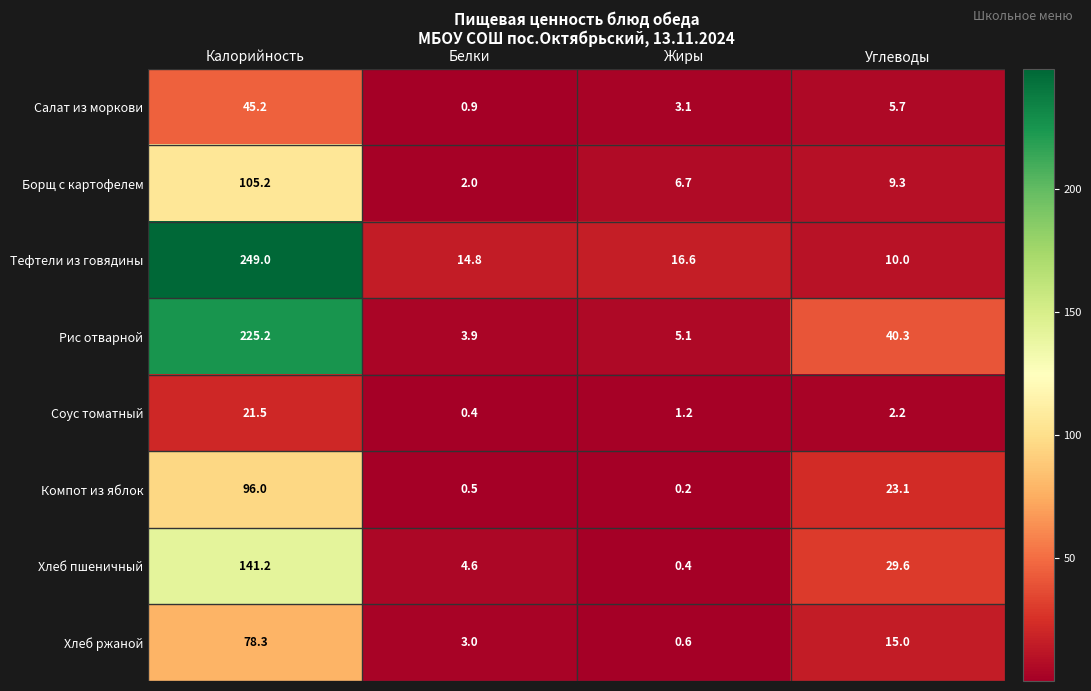

Rank the series at Жиры from lowest to highest value.

Компот из яблок, Хлеб пшеничный, Хлеб ржаной, Соус томатный, Салат из моркови, Рис отварной, Борщ с картофелем, Тефтели из говядины